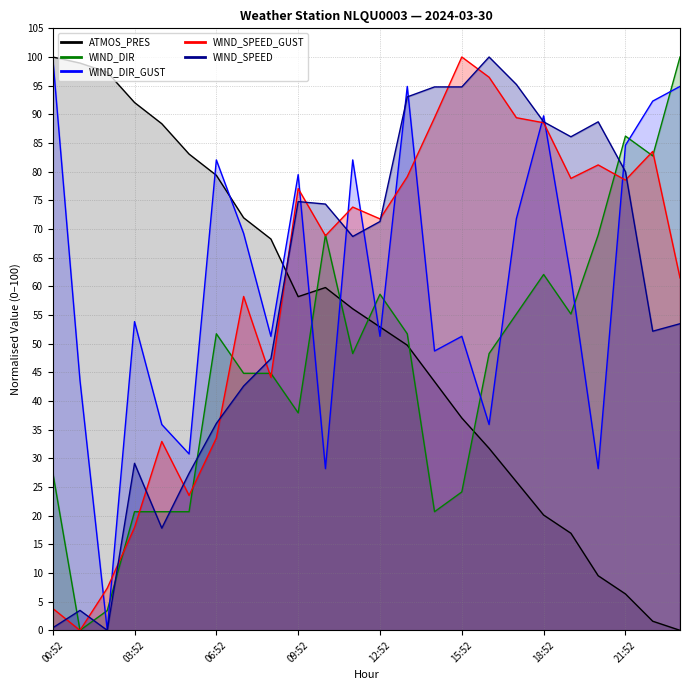

What is the value of the WIND_SPEED point at the 8th from the left?

42.6